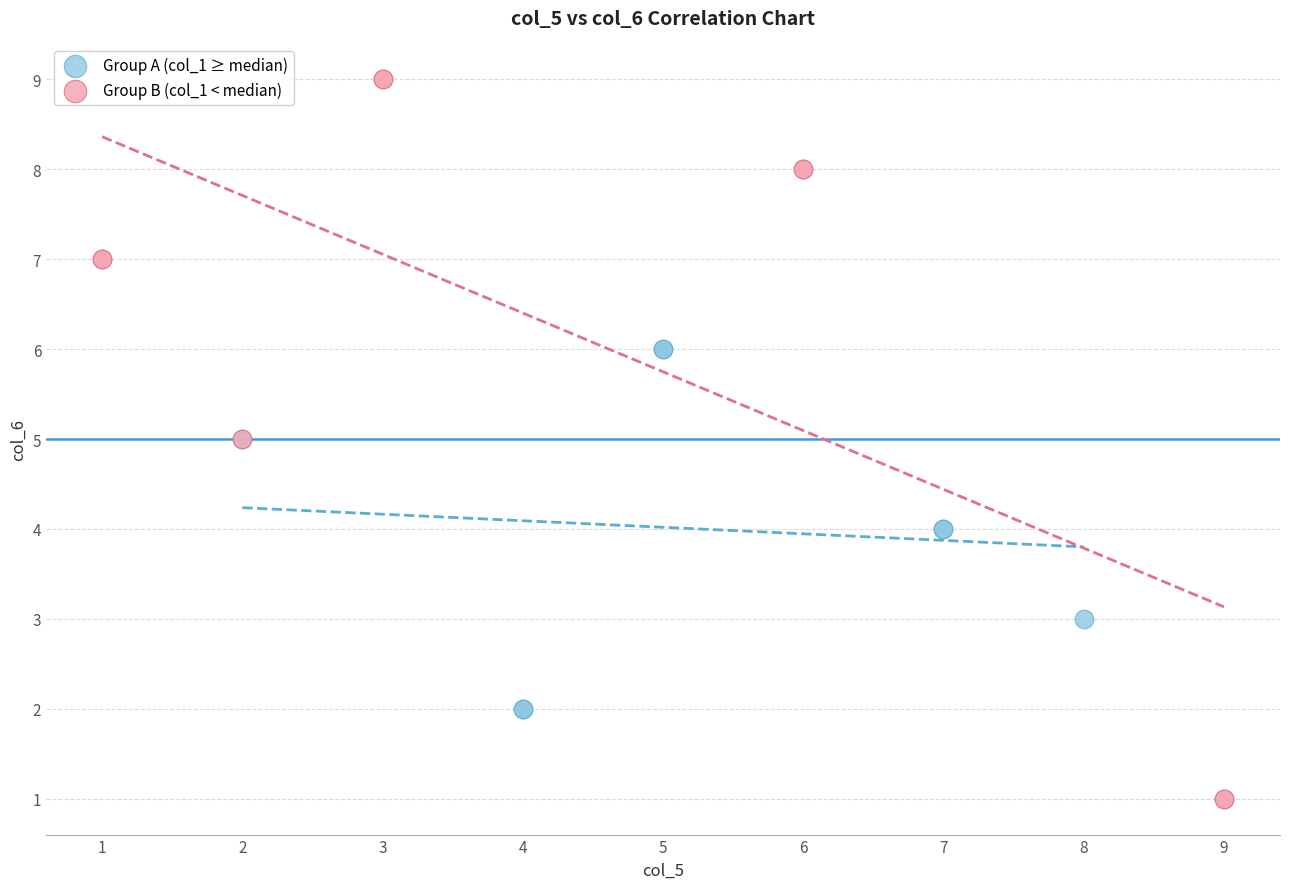

Which series reaches the maximum Y coordinate?

Group B (col_1 < median)